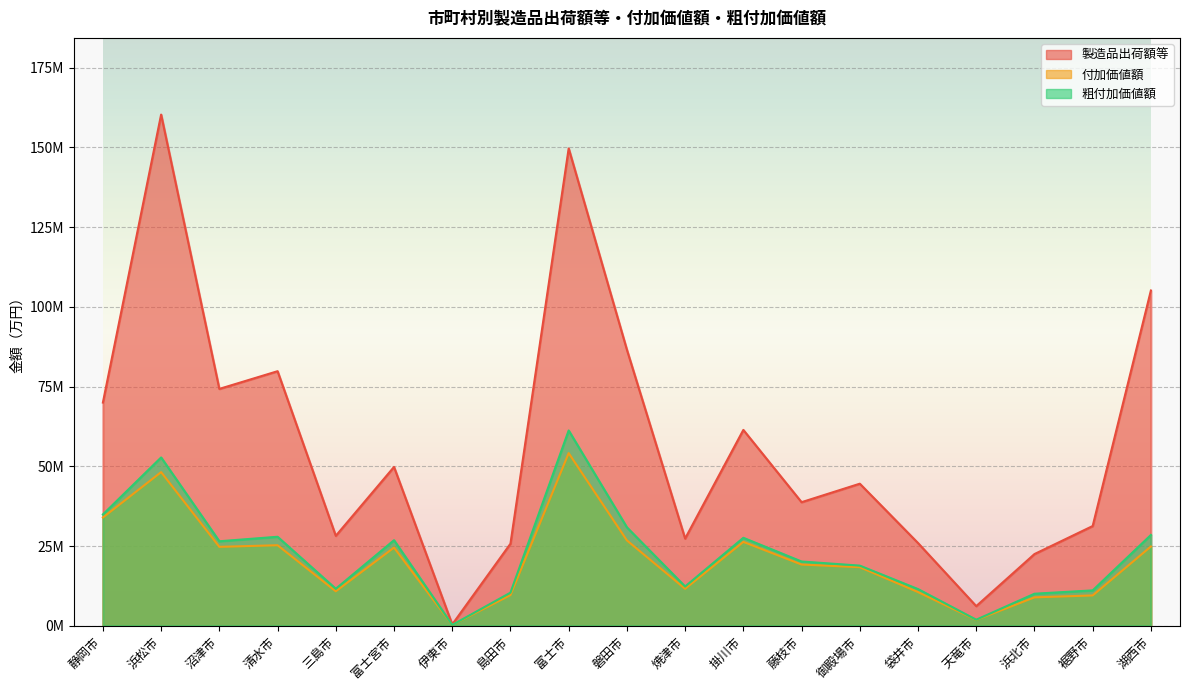

What is the spread (max minus min) of values at 清水市?

54.6